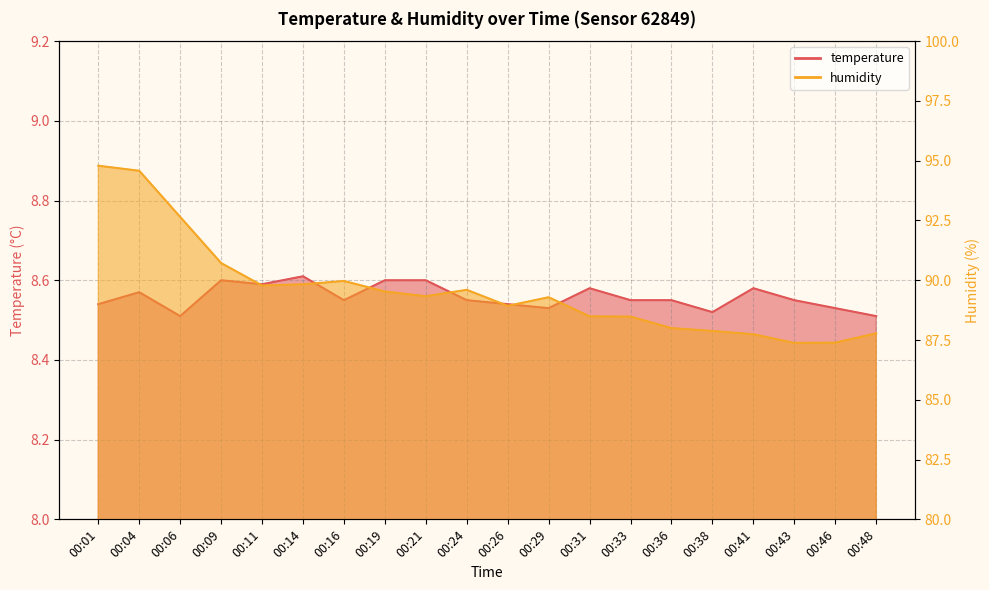

What value does the humidity series have at 00:04?

94.6